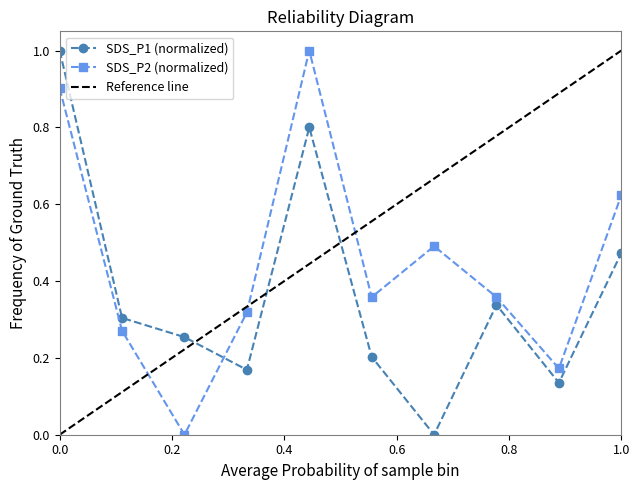

How many interior local peaks does the SDS_P2 (normalized) series have?

2